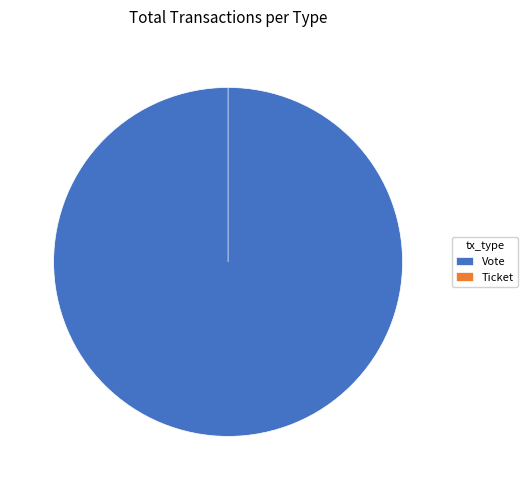

To the nearest percent, what is the combined percentage of Vote and Ticket?

100%